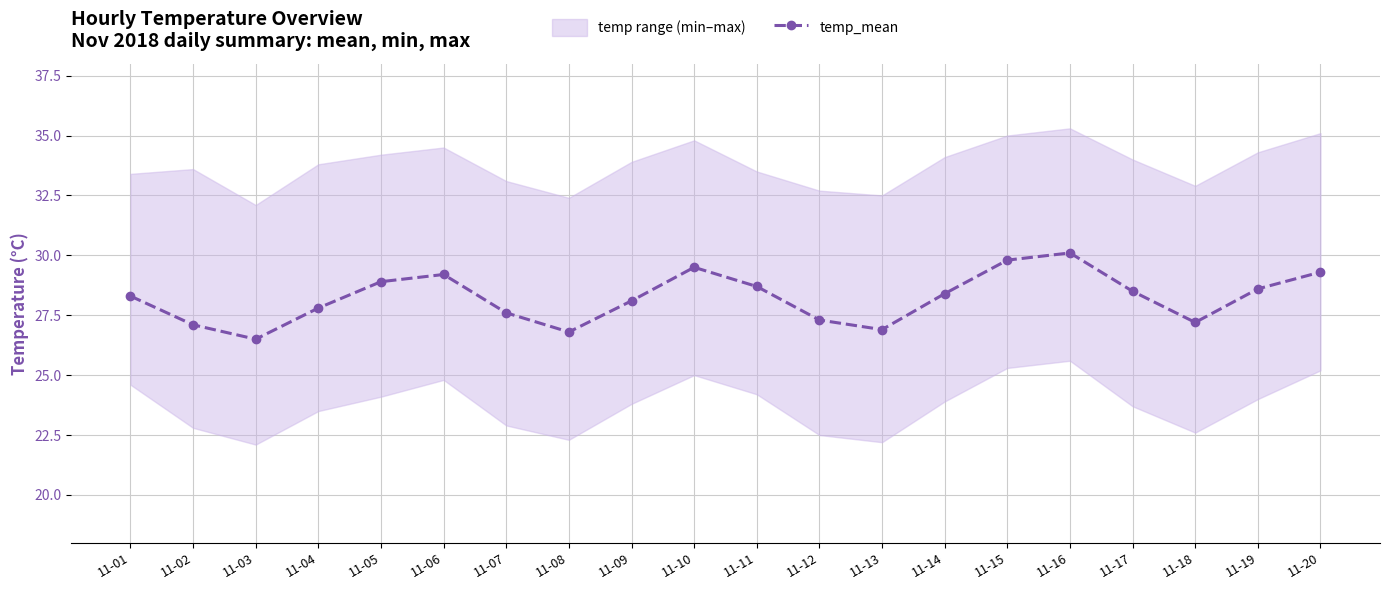

What is the difference between the values at 11-01 and 11-14?

0.1